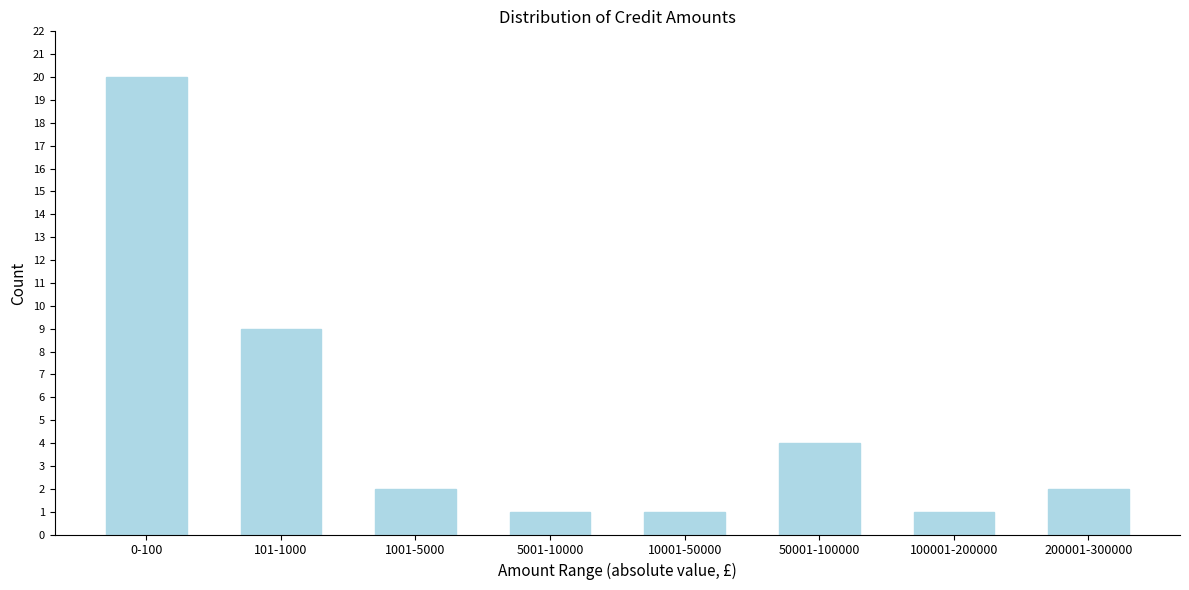

Reading left to right, list all the values displayed in this chart.

20	9	2	1	1	4	1	2